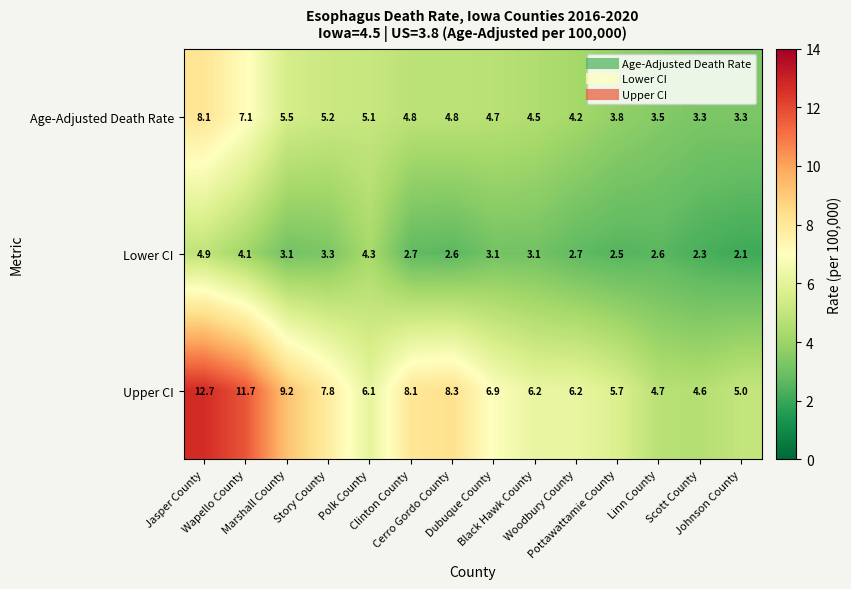

What is the difference between the maximum and minimum values in the Upper CI series?

8.1